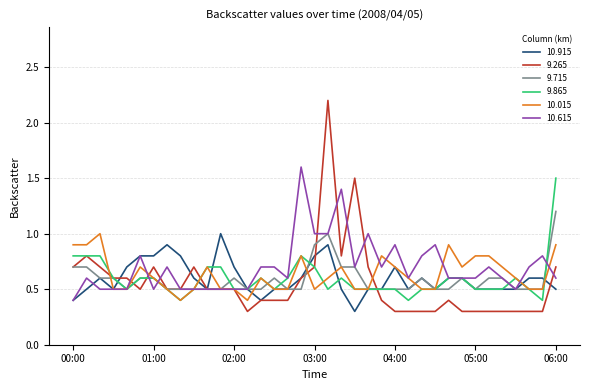

What are all the series names shown in the legend?

10.915, 9.265, 9.715, 9.865, 10.015, 10.615